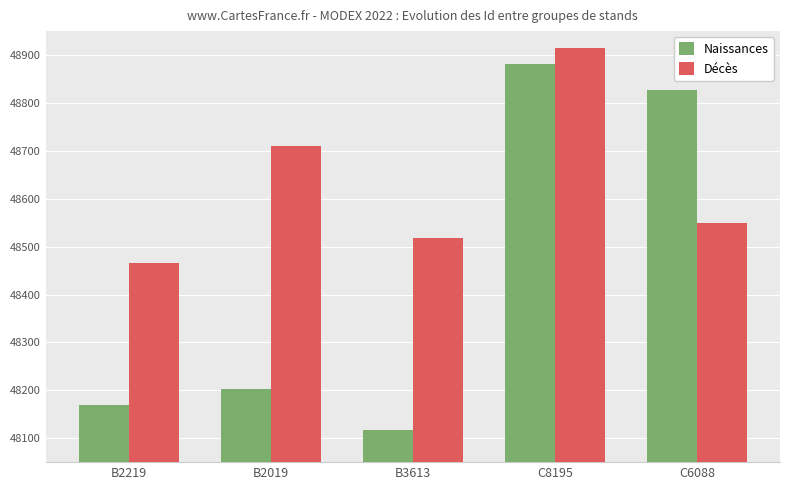

What is the spread (max minus min) of values at B3613?

402